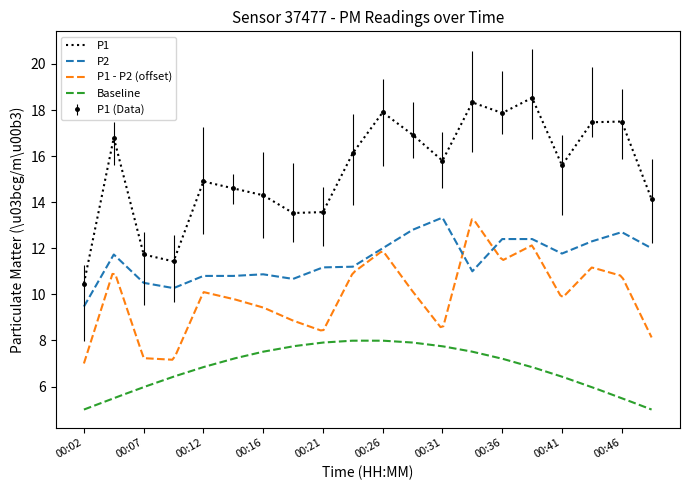

What is the value of the P1 point at the 11th from the left?

17.9